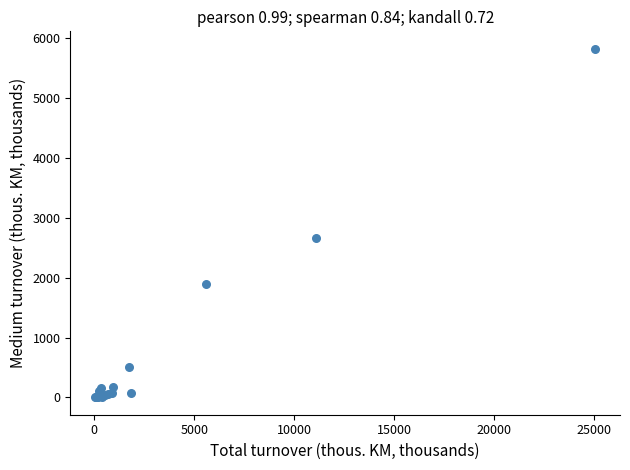

What Y value in the scatter plot is closest to 2910?

2662.8